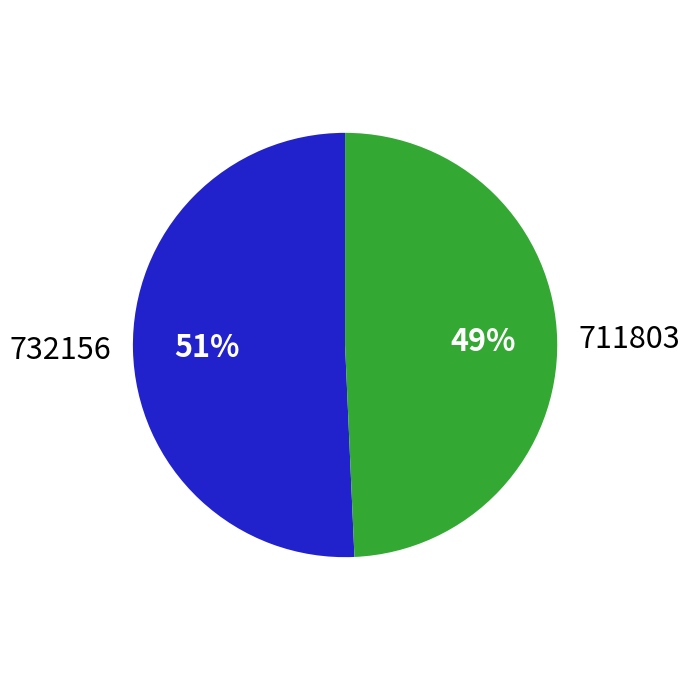

What is the largest slice in the pie chart?

732156